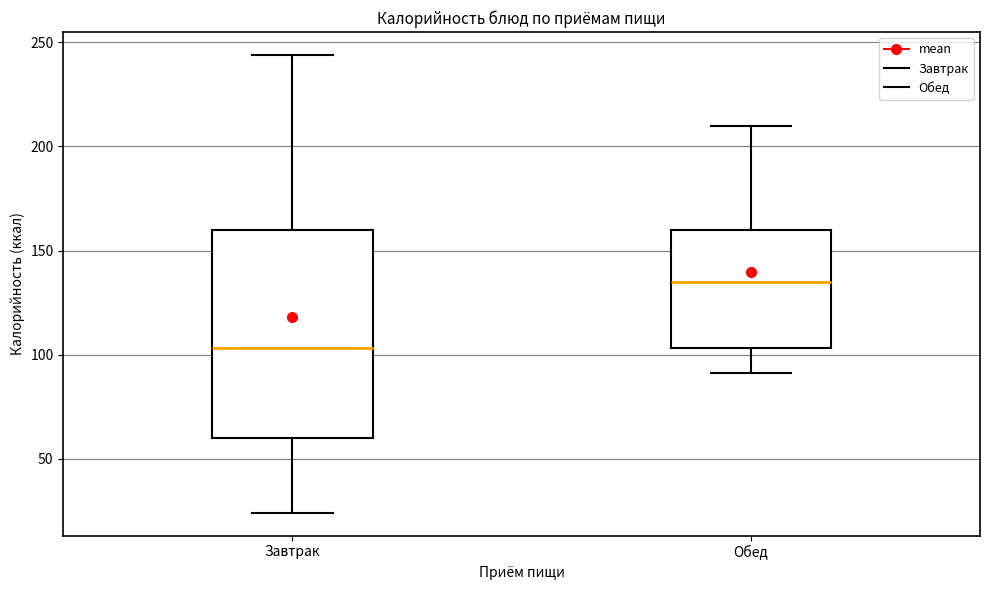

Which box's median line is the highest?

Обед